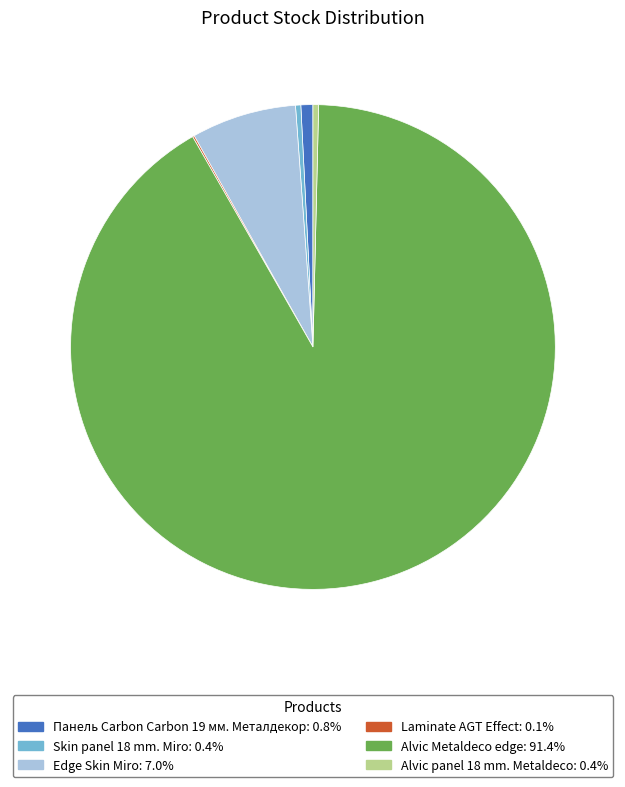

Is there a majority slice in this chart?

Yes